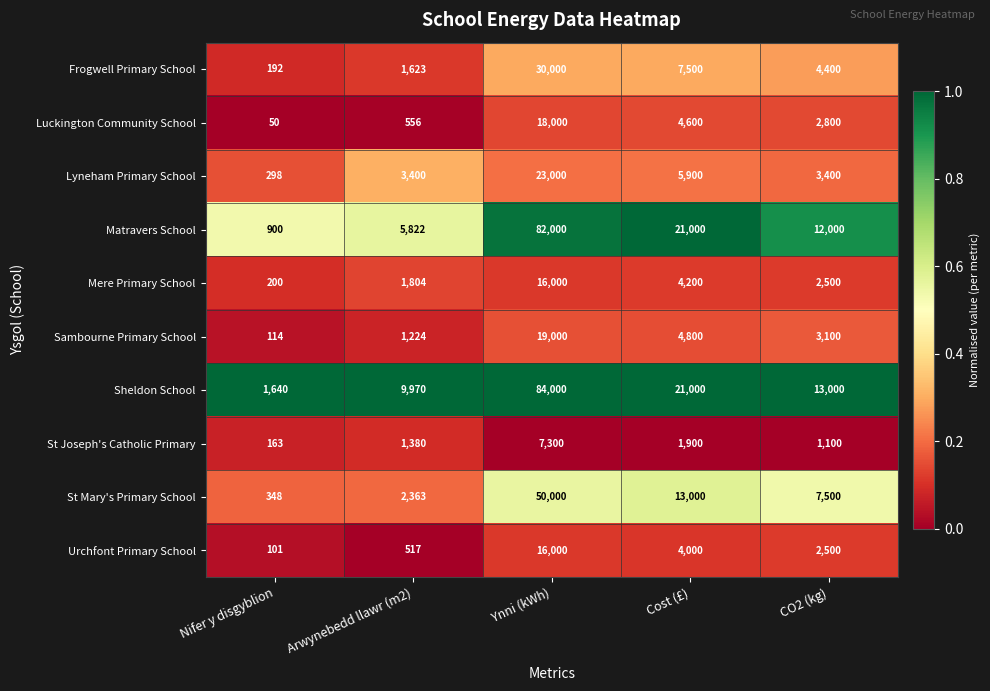

How many categories are shown in the chart?

5